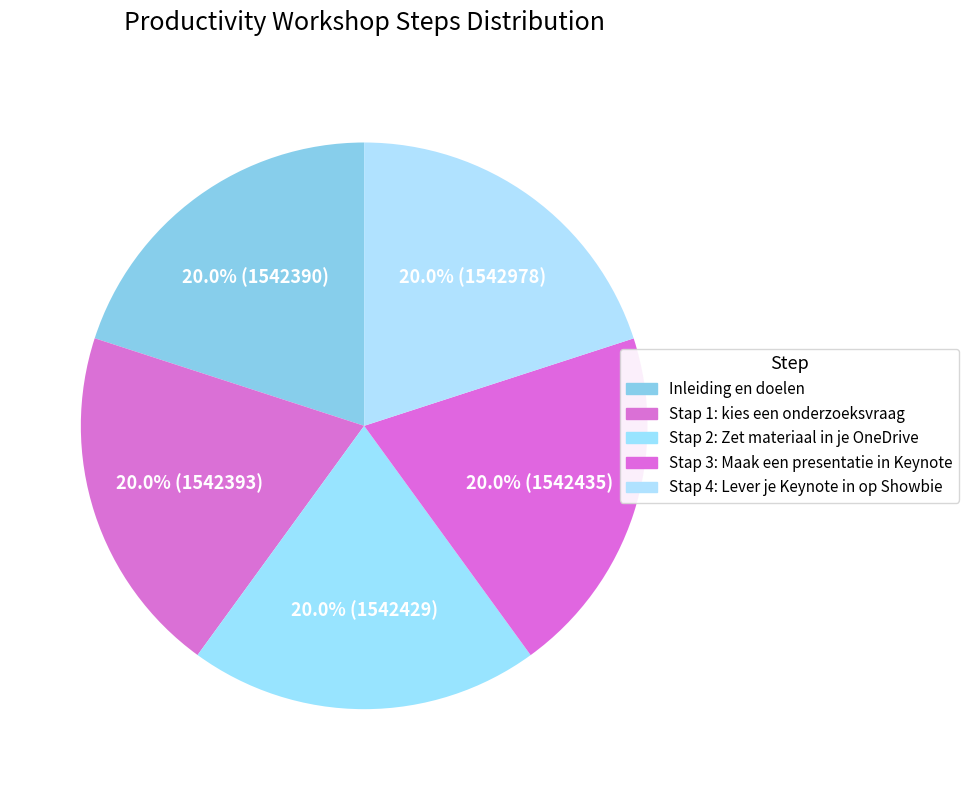

Is there a majority slice in this chart?

No